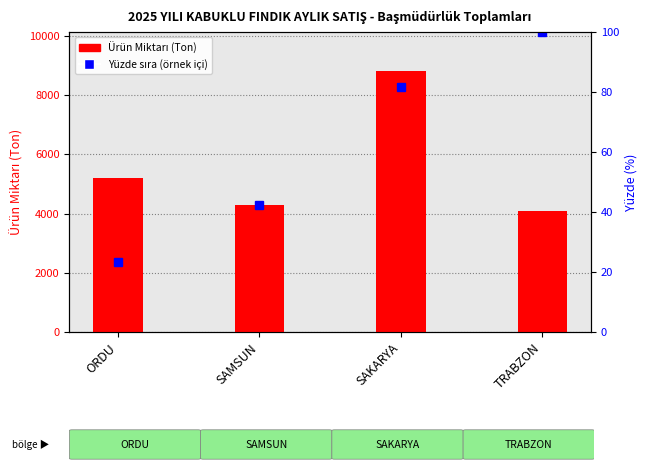

What is the ratio of the value at SAMSUN to the value at ORDU?

0.8